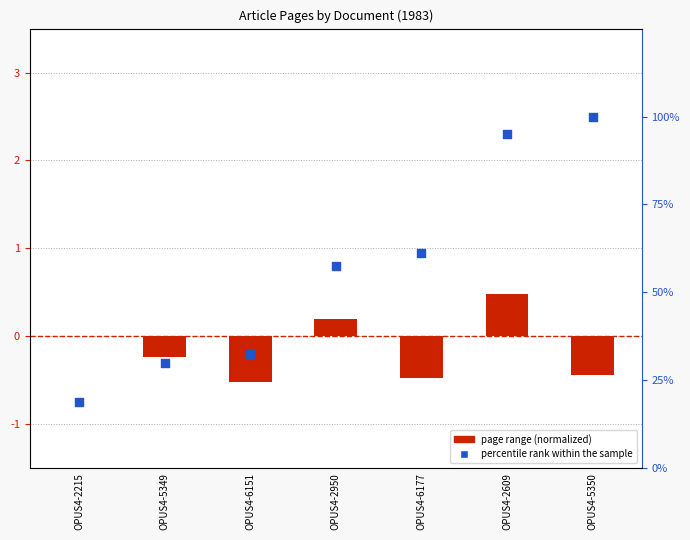

What are all the series names shown in the legend?

page range (normalized), percentile rank within the sample